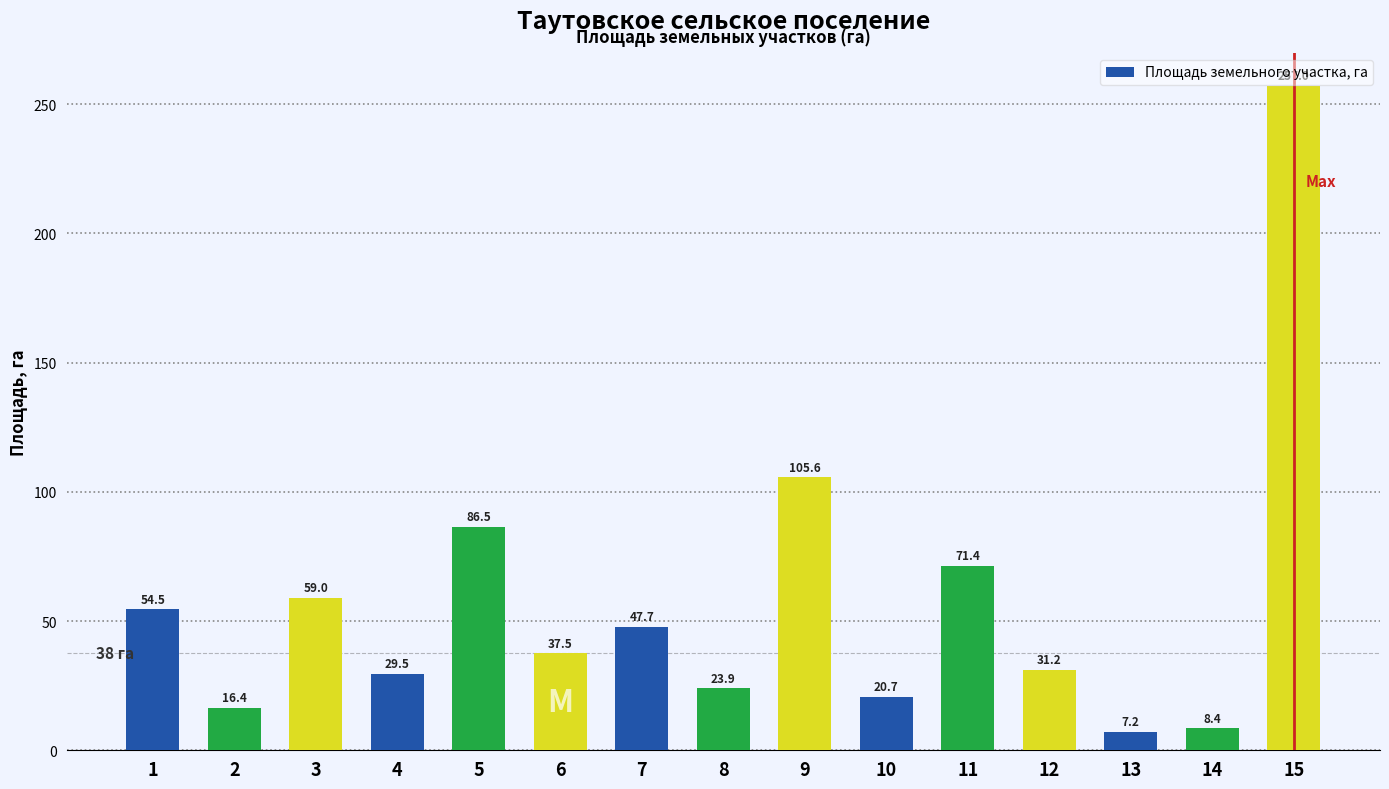

How many data points are less than 37?

7